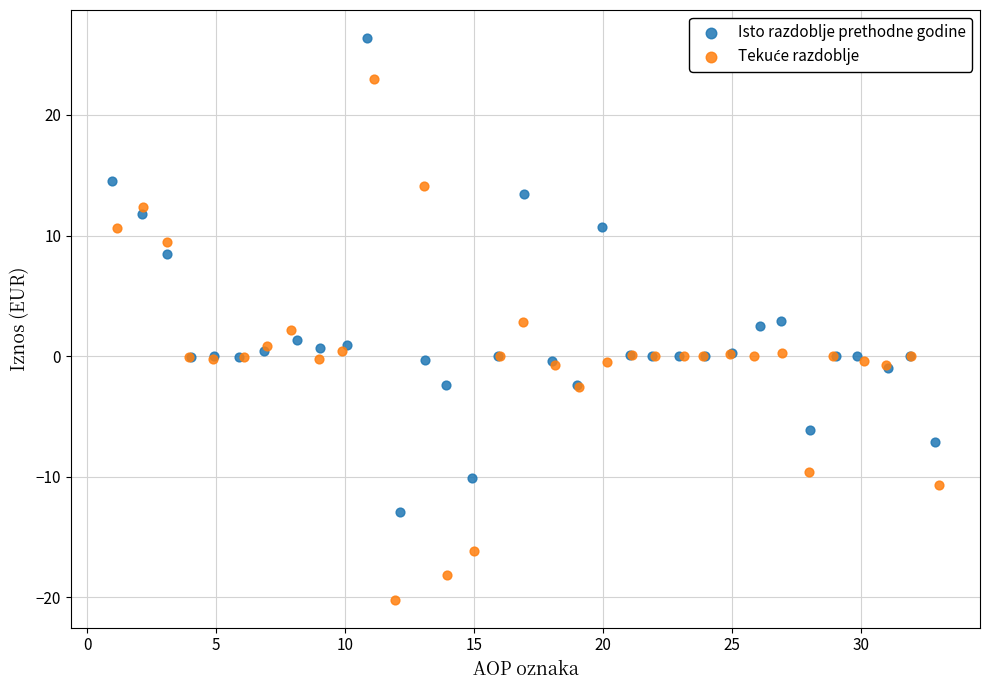

Which series reaches the maximum Y coordinate?

Isto razdoblje prethodne godine